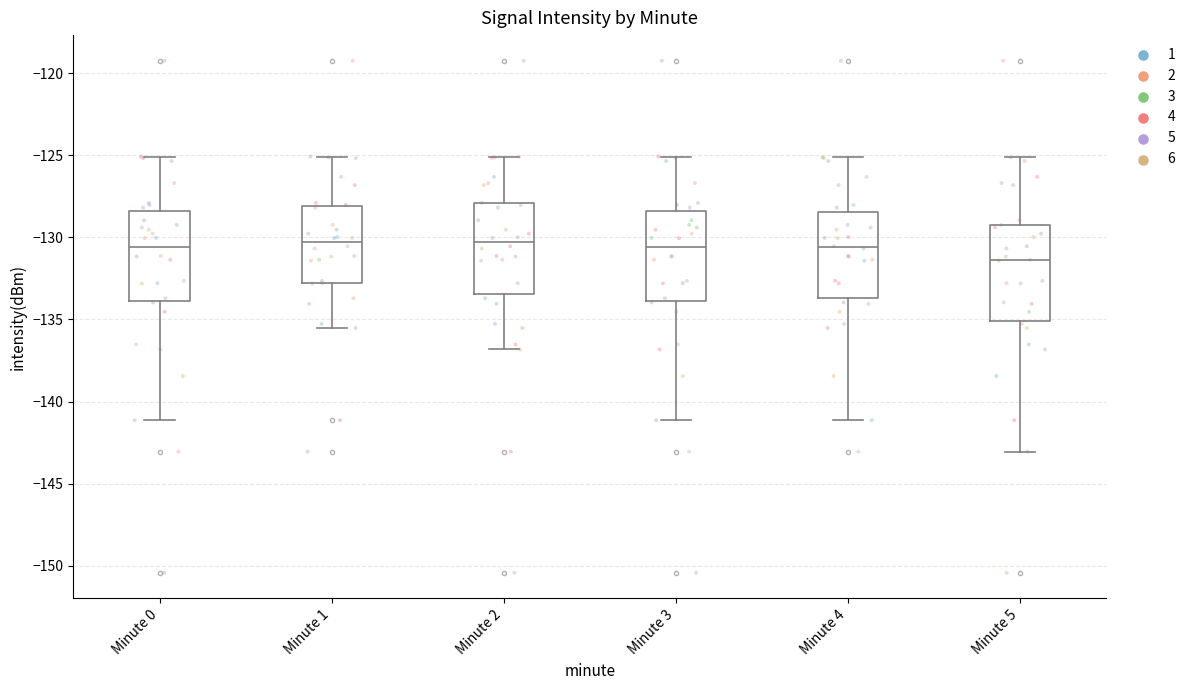

Reading left to right, read every box against the y-axis: the position of its median line, the range the box covers, and the ends of its whiskers. The values are not printed on the chart, so give them approximately, as read against the axis.

Minute 0: median -130.5, box -134.0 to -128.5, whiskers -141.0 to -125.0
Minute 1: median -130.5, box -133.0 to -128.0, whiskers -135.5 to -125.0
Minute 2: median -130.5, box -133.5 to -128.0, whiskers -137.0 to -125.0
Minute 3: median -130.5, box -134.0 to -128.5, whiskers -141.0 to -125.0
Minute 4: median -130.5, box -133.5 to -128.5, whiskers -141.0 to -125.0
Minute 5: median -131.5, box -135.0 to -129.5, whiskers -143.0 to -125.0